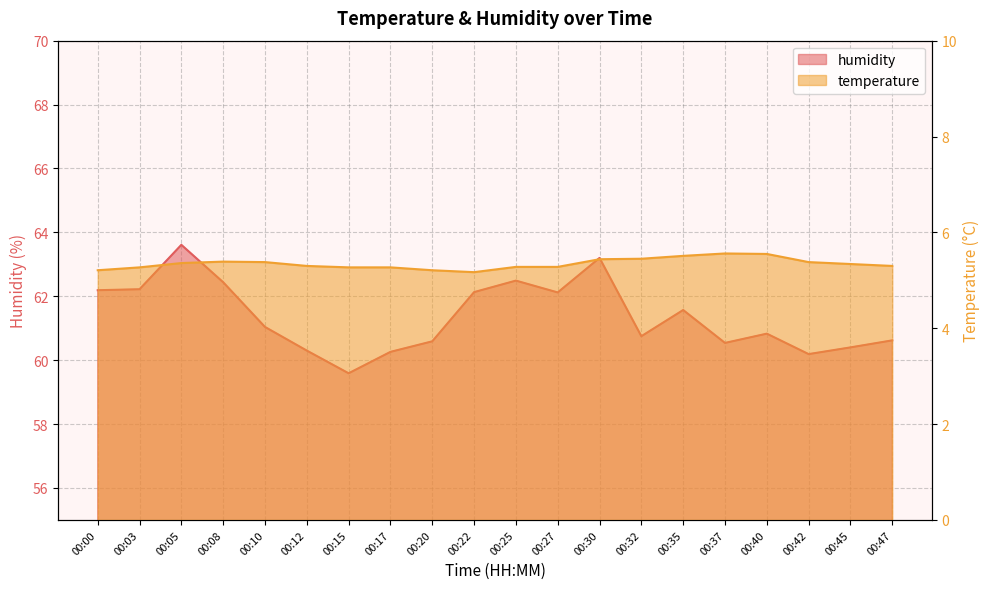

How many interior local valleys does the temperature series have?

1